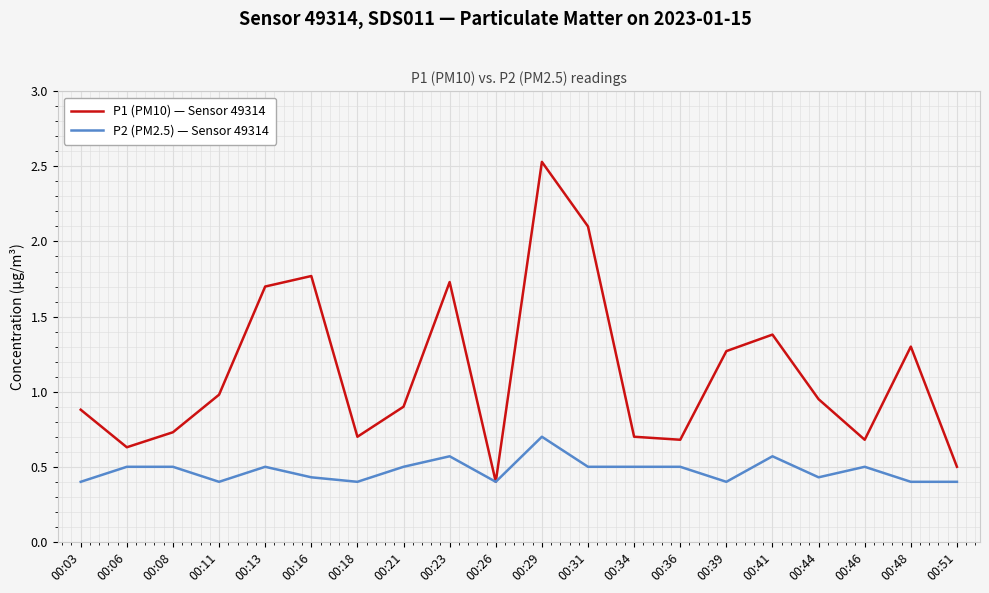

How many lines are shown in the chart?

2